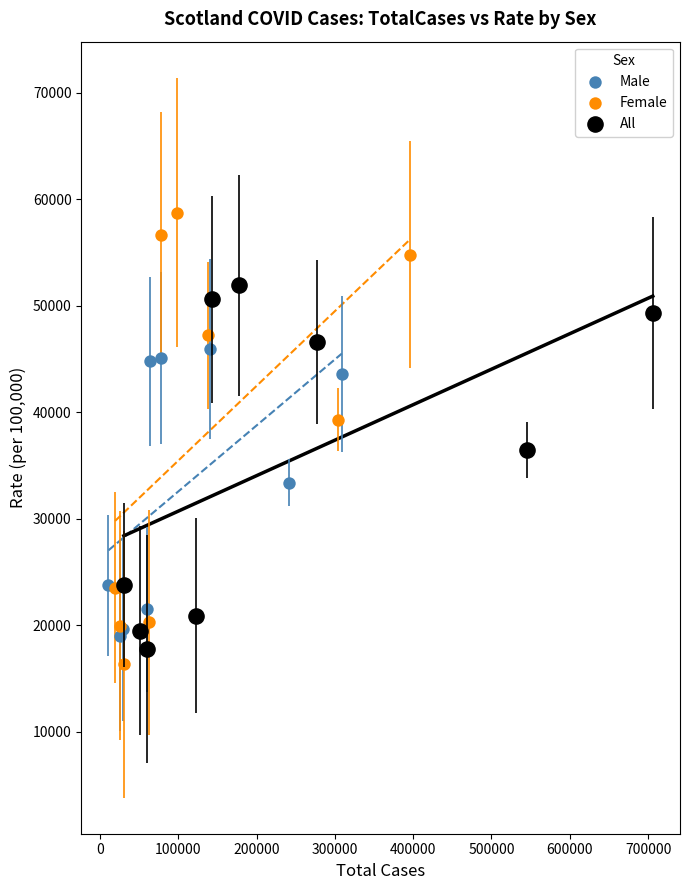

Which series reaches the maximum Y coordinate?

Female